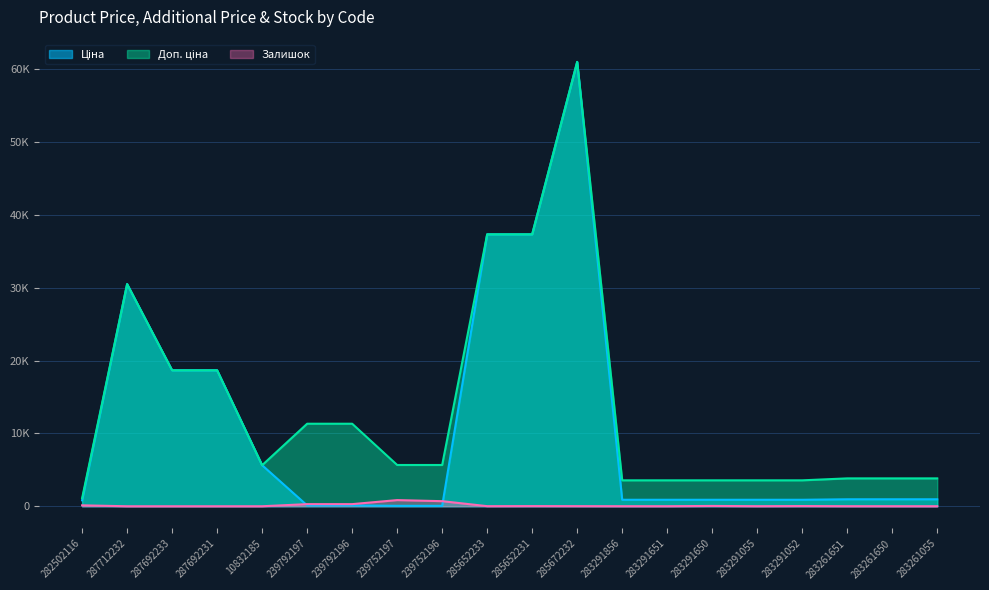

At which label does Залишок reach its peak?

239752197